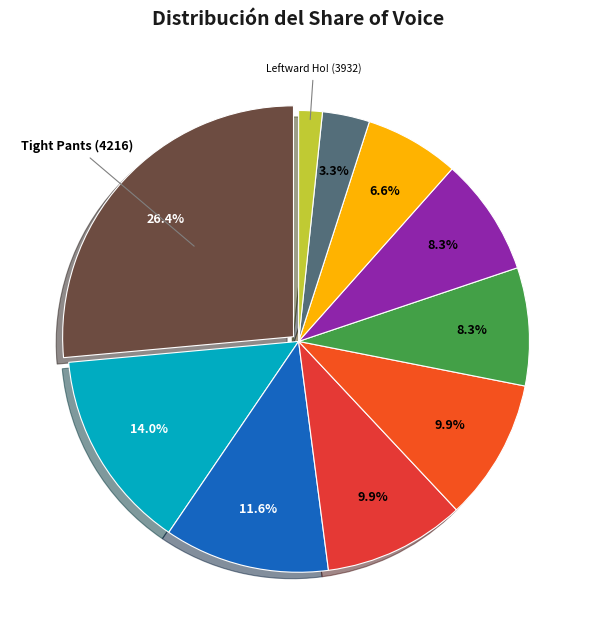

Which category has the biggest portion of the pie?

Tight Pants (4216)